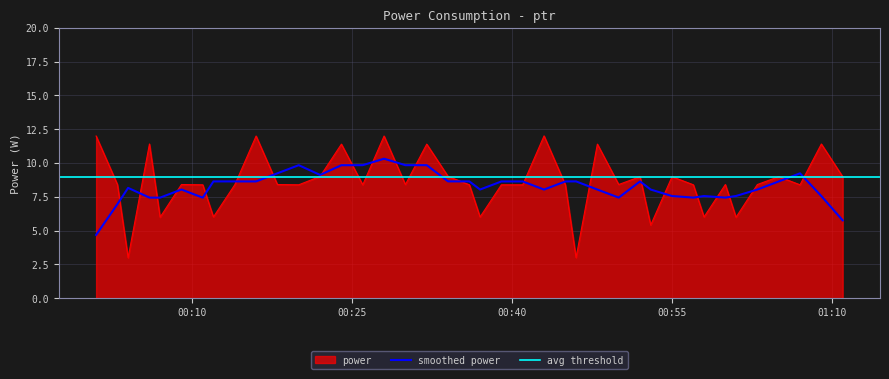

What is the label of the 39th point from the right?

2023-05-22T00:03:00